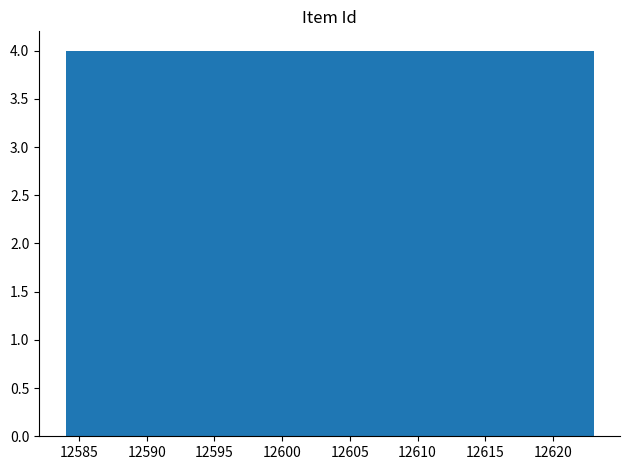

Reading left to right, list every bar in this chart as the range it spans on the x-axis followed by its height. Neither the bar edges nor the heights are printed on the chart, so give them approximately, as read against the axes.

12584.0 to 12587.9: 4
12587.9 to 12591.8: 4
12591.8 to 12595.7: 4
12595.7 to 12599.6: 4
12599.6 to 12603.5: 4
12603.5 to 12607.4: 4
12607.4 to 12611.3: 4
12611.3 to 12615.2: 4
12615.2 to 12619.1: 4
12619.1 to 12623.0: 4